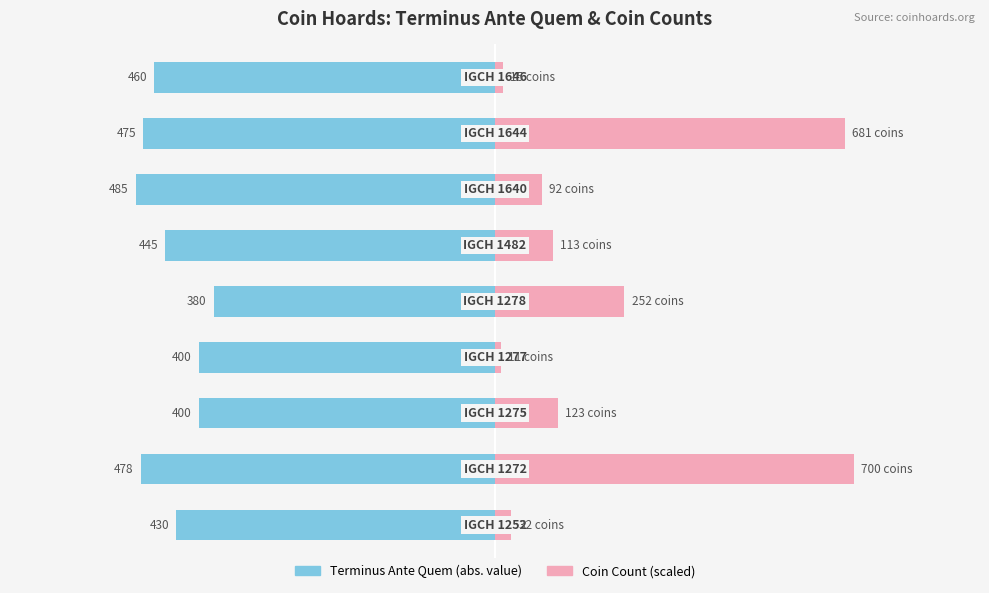

What is the minimum value shown in the chart?

-485.0